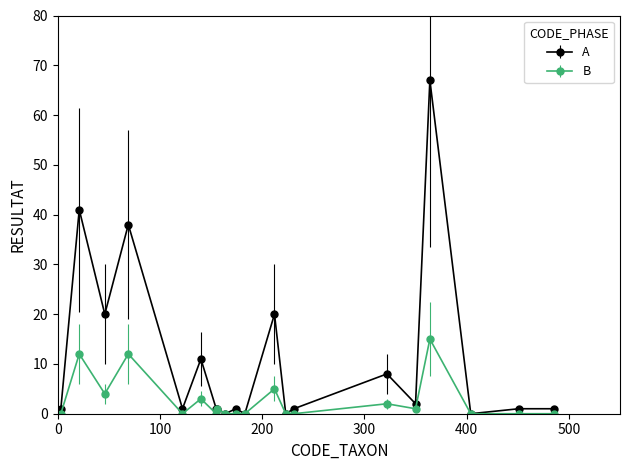

Which series has the widest spread of values?

A